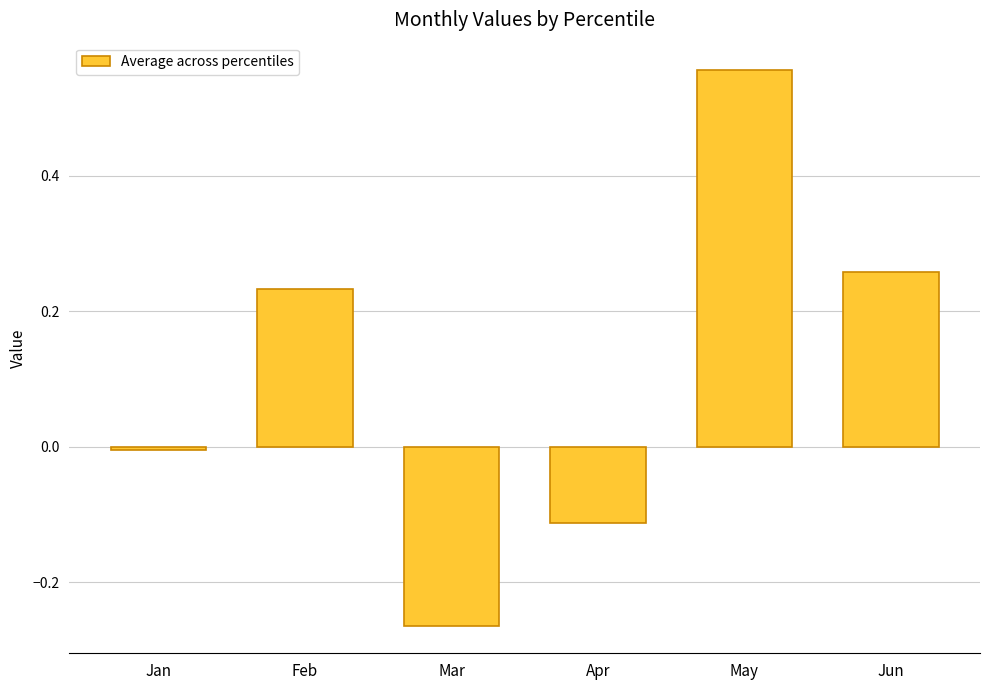

Which category has the lowest value across all series?

Mar